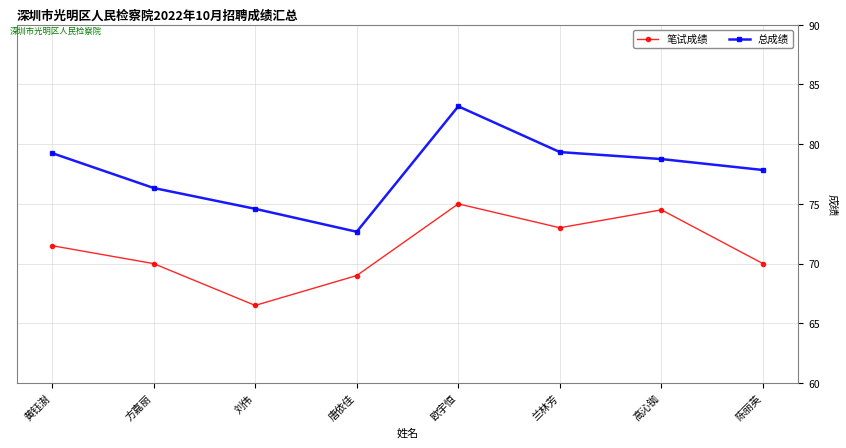

Is the value of 笔试成绩 at 刘伟 greater than the value of 总成绩 at 陈丽英?

No